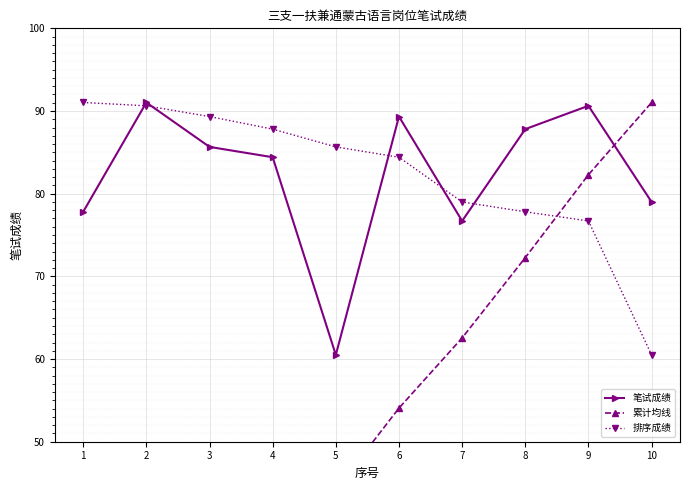

Which series has the largest range (max minus min)?

累计均线